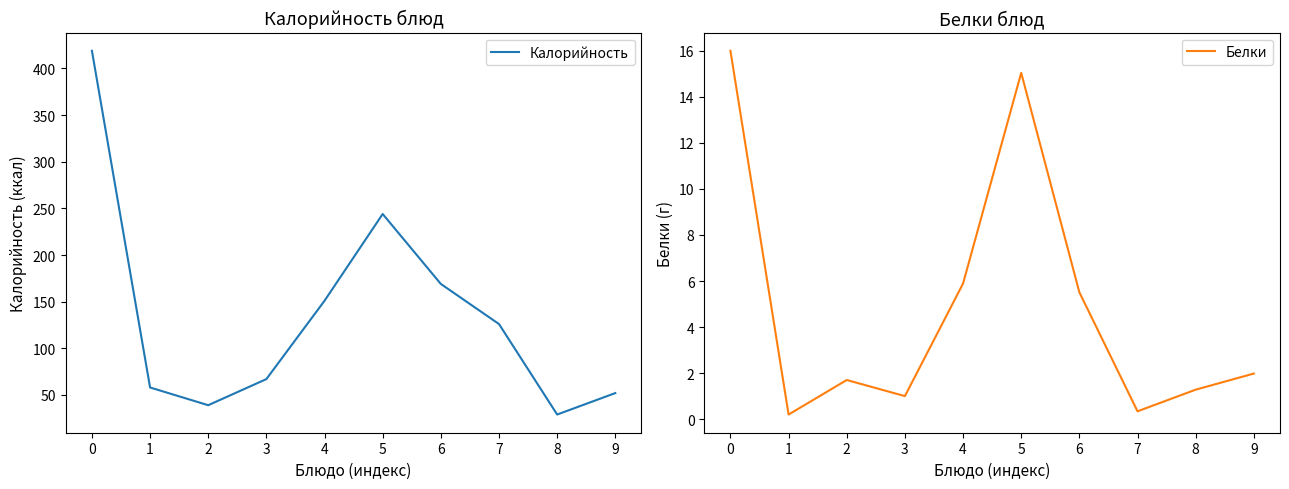

What is the minimum value shown in the chart?

0.2